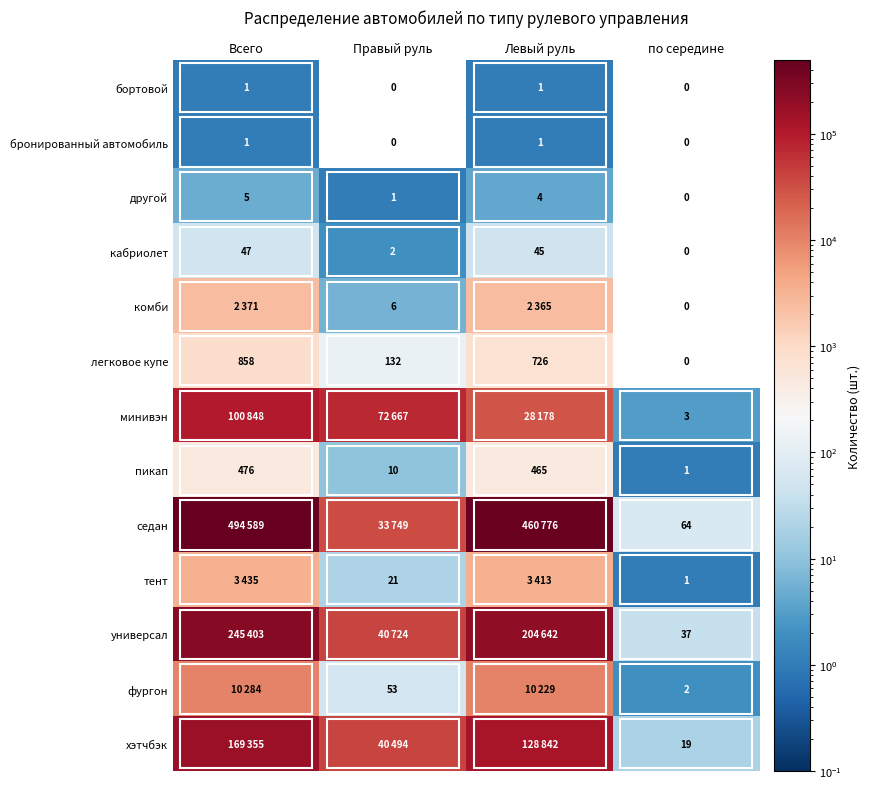

What is the maximum value for кабриолет?

47